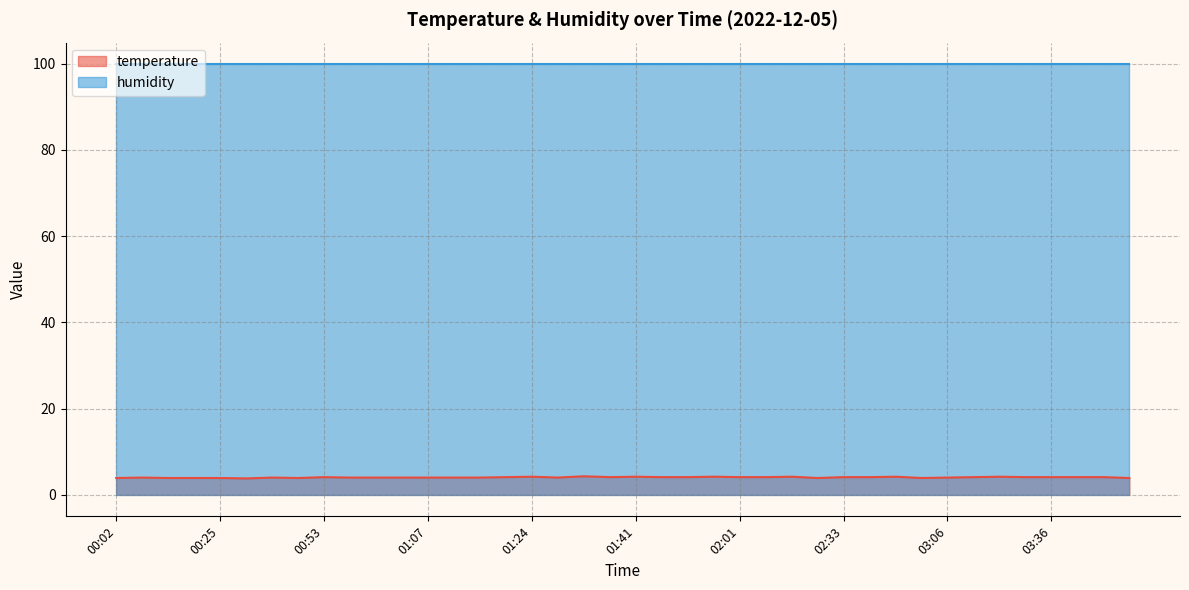

Is it true that the value at 00:25 is 1.6?

False